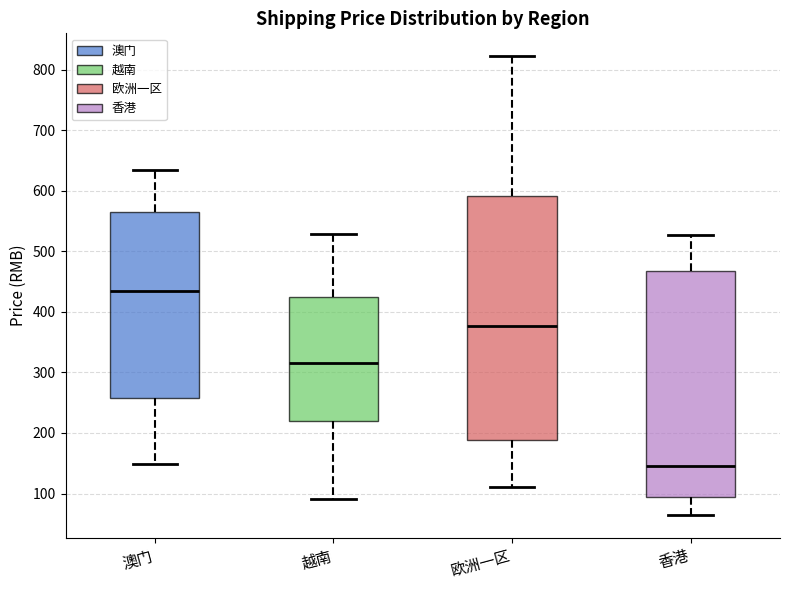

Where does the upper whisker of the box for 越南 end on the y-axis? The values are not printed on the chart, so give them approximately, as read against the axis.

530